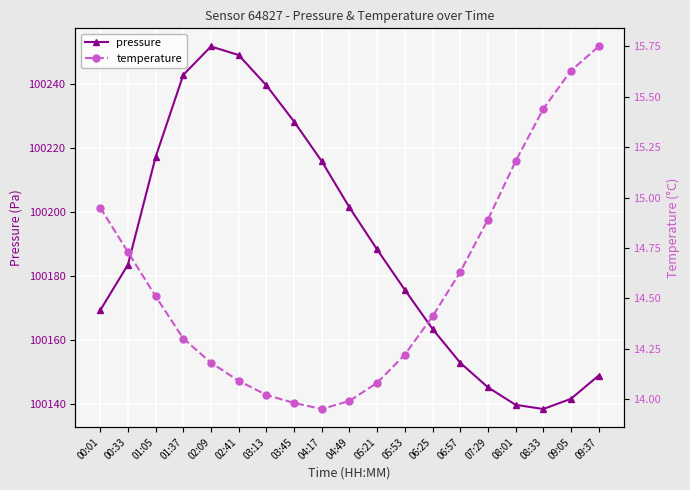

What is the spread (max minus min) of values at 00:33?

100168.7